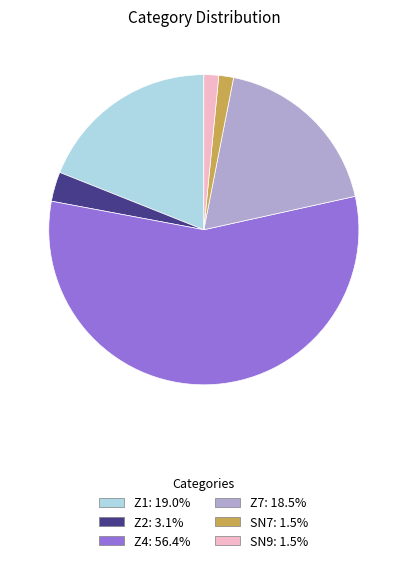

What is the ratio of the value at SN9: 1.5% to the value at Z2: 3.1%?

0.5